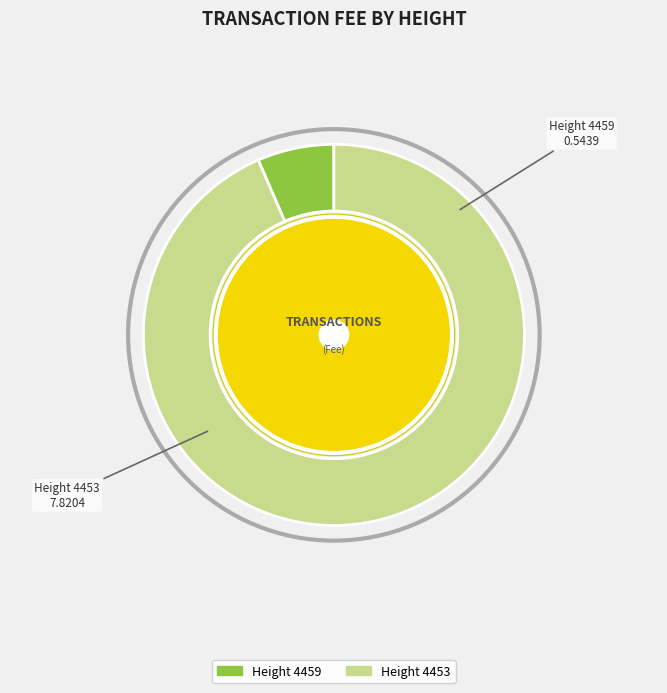

How many slices are in this pie chart?

2